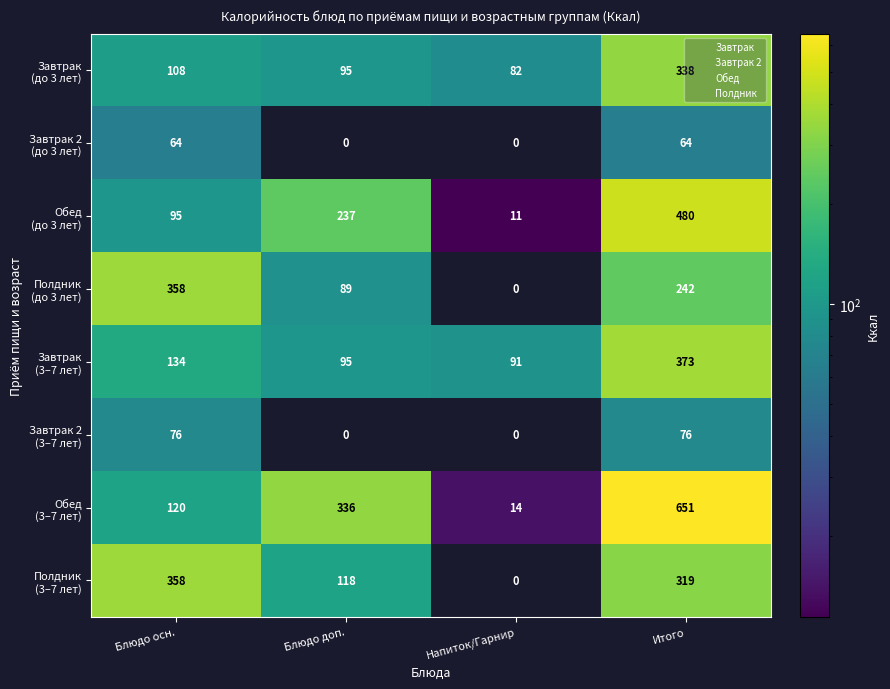

How many categories are shown in the chart?

4